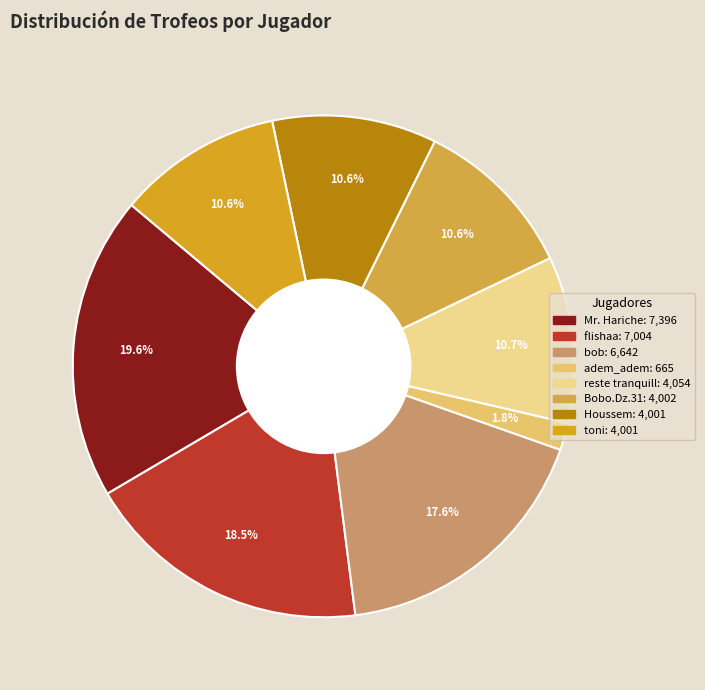

What portion of the pie excludes Houssem?

89.4%